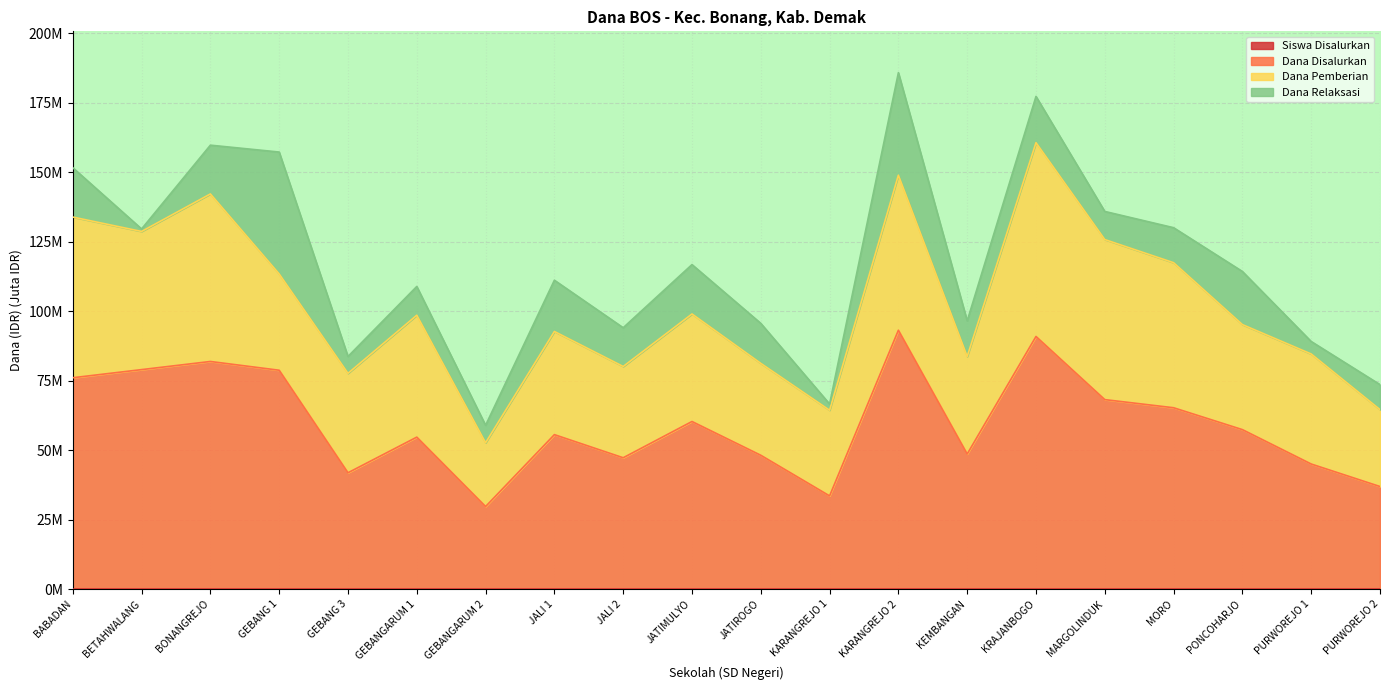

Which series has the largest total across all categories?

Dana Disalurkan